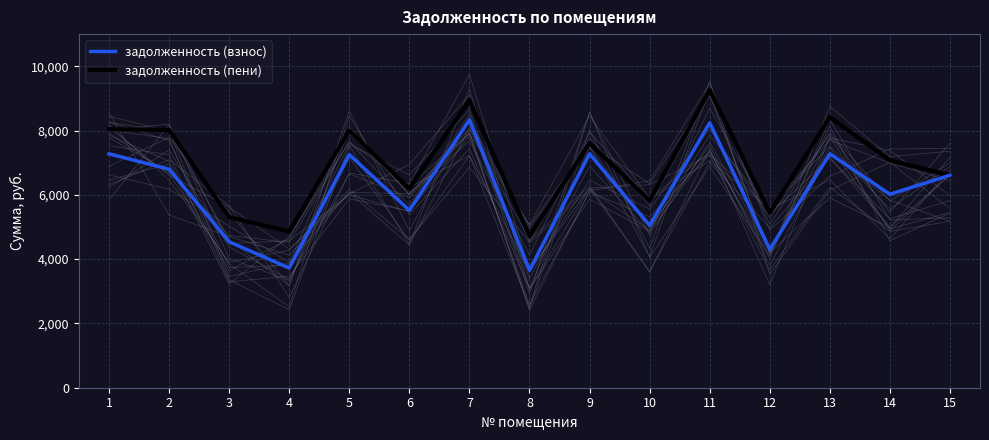

Rank the series at 4 from highest to lowest value.

задолженность (пени), задолженность (взнос)